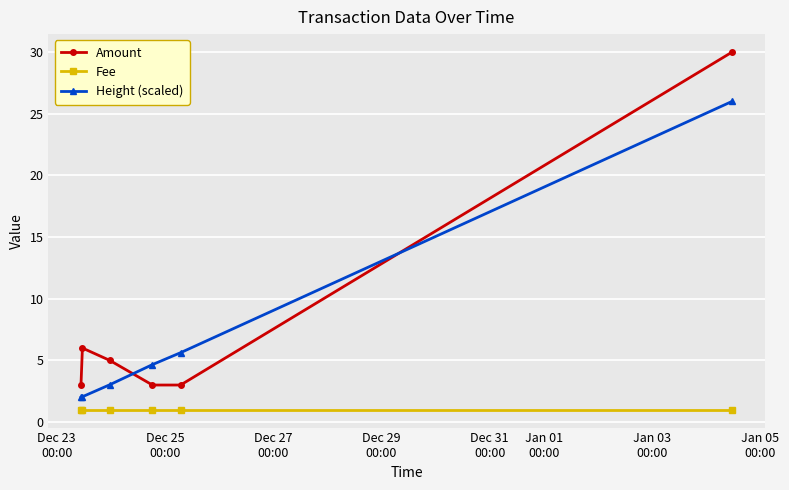

Does the chart have visible grid lines?

Yes